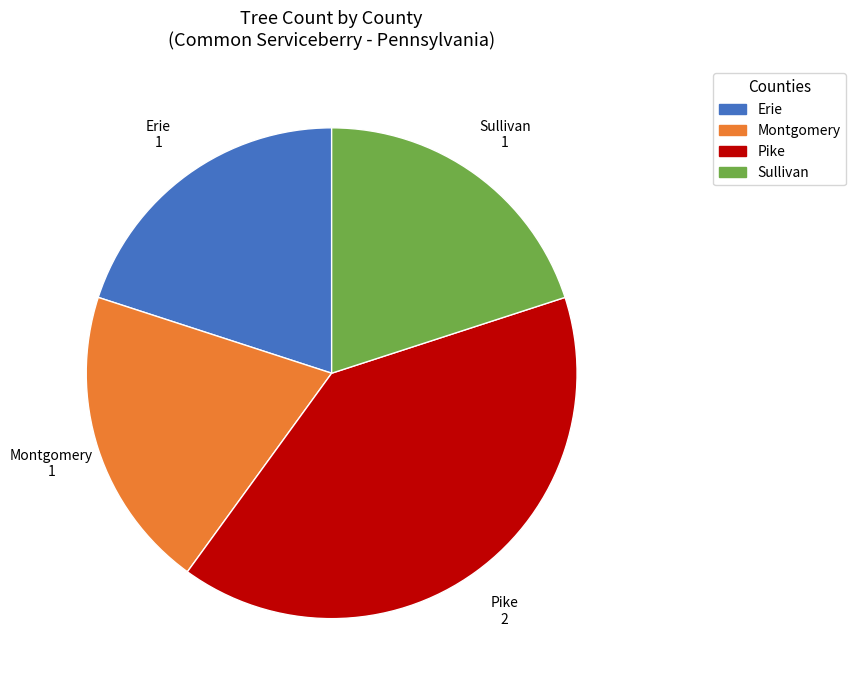

How many slices are in this pie chart?

4